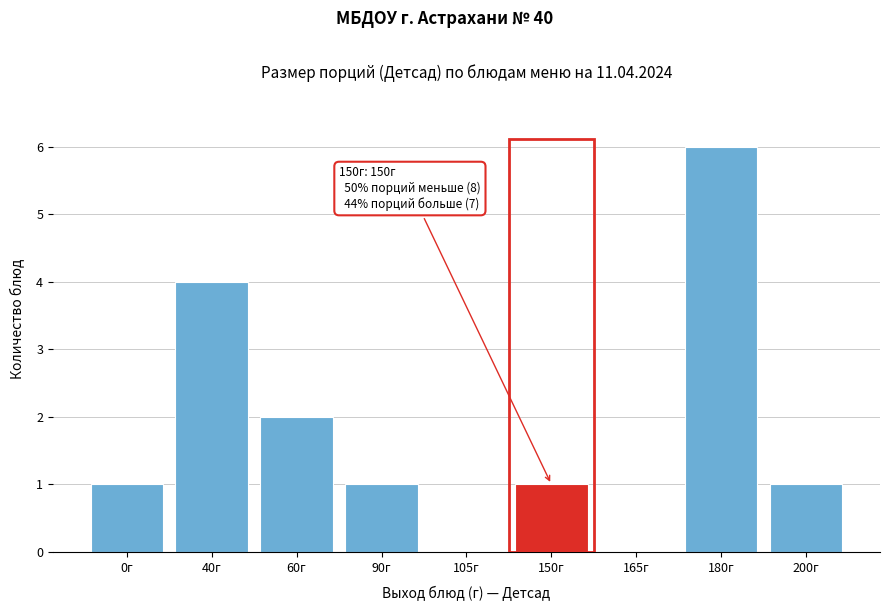

Reading left to right, extract all data points from this chart.

0г=1	40г=4	60г=2	90г=1	105г=0	150г=1	165г=0	180г=6	200г=1